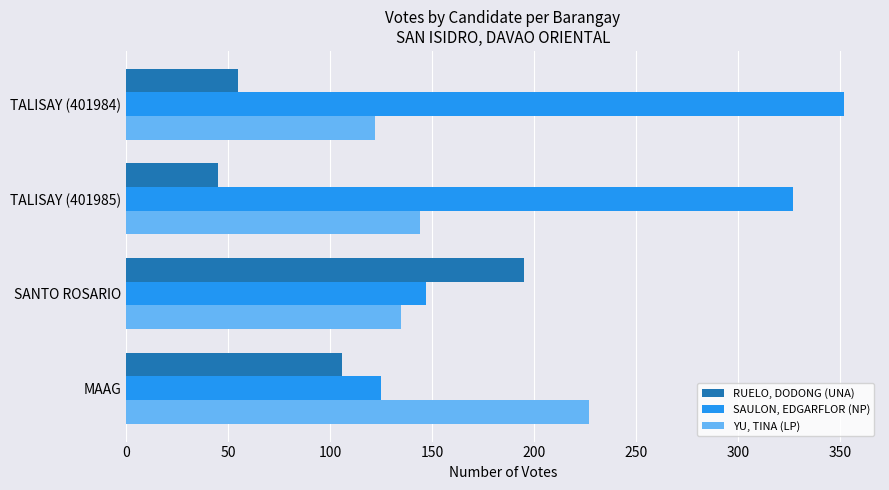

What is the spread (max minus min) of values at SANTO ROSARIO?

60